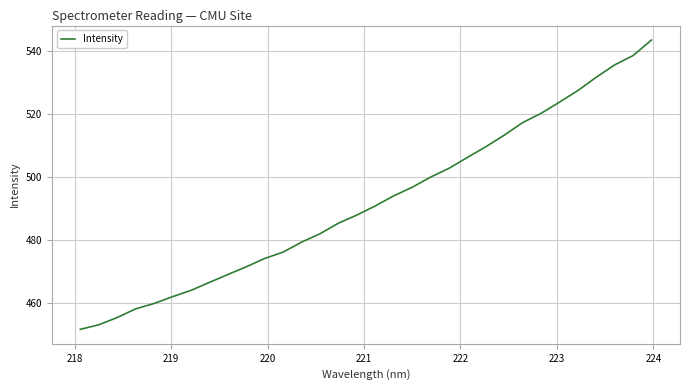

What is the maximum value shown in the chart?

543.6